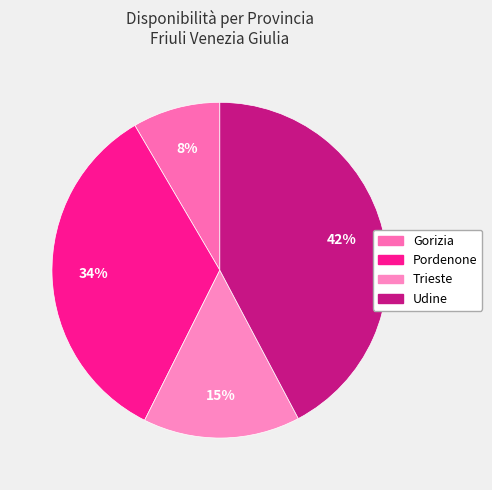

Is Gorizia the majority of the pie?

No